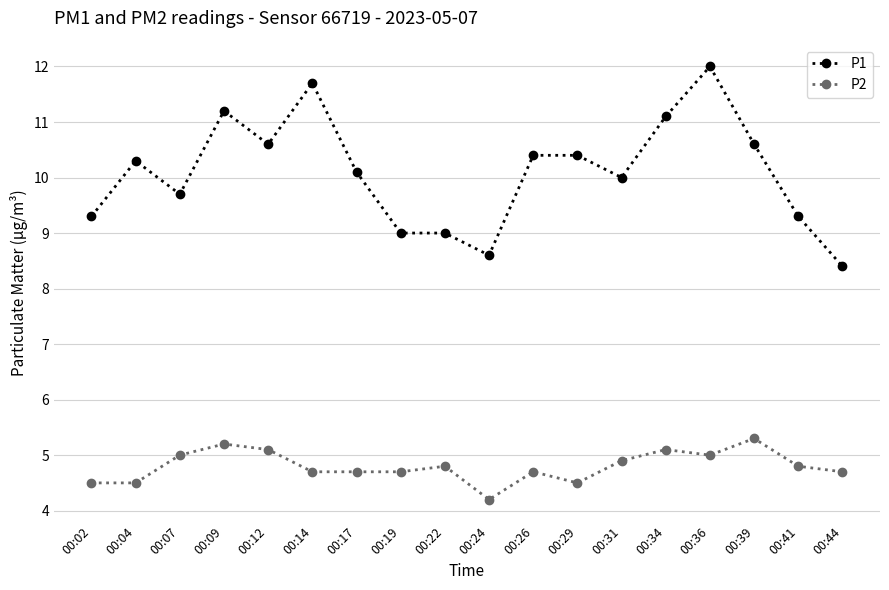

What is the value of the P2 point at the 2nd from the left?

4.5